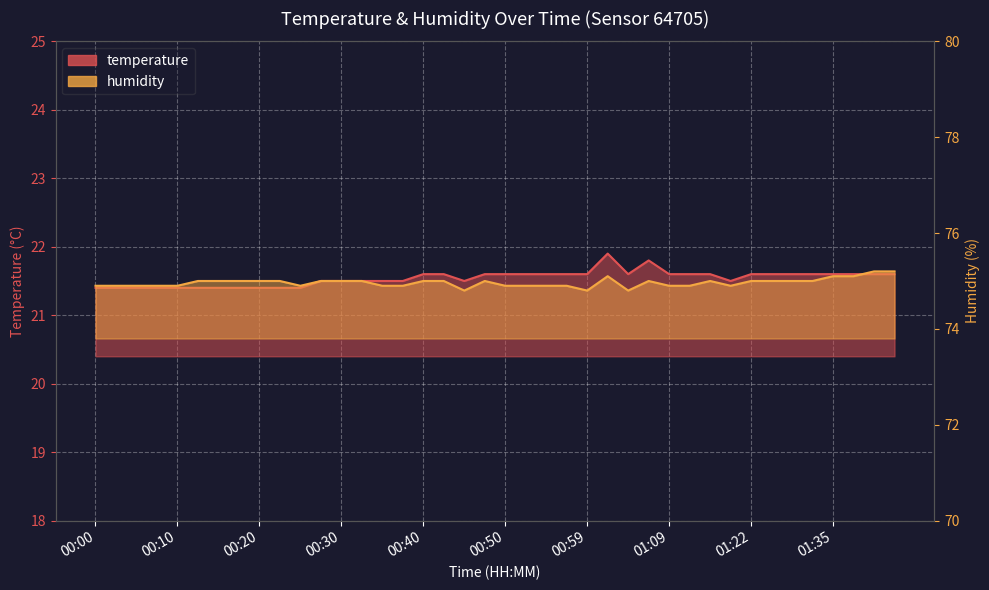

List the series in order of their peak value, lowest first.

temperature, humidity